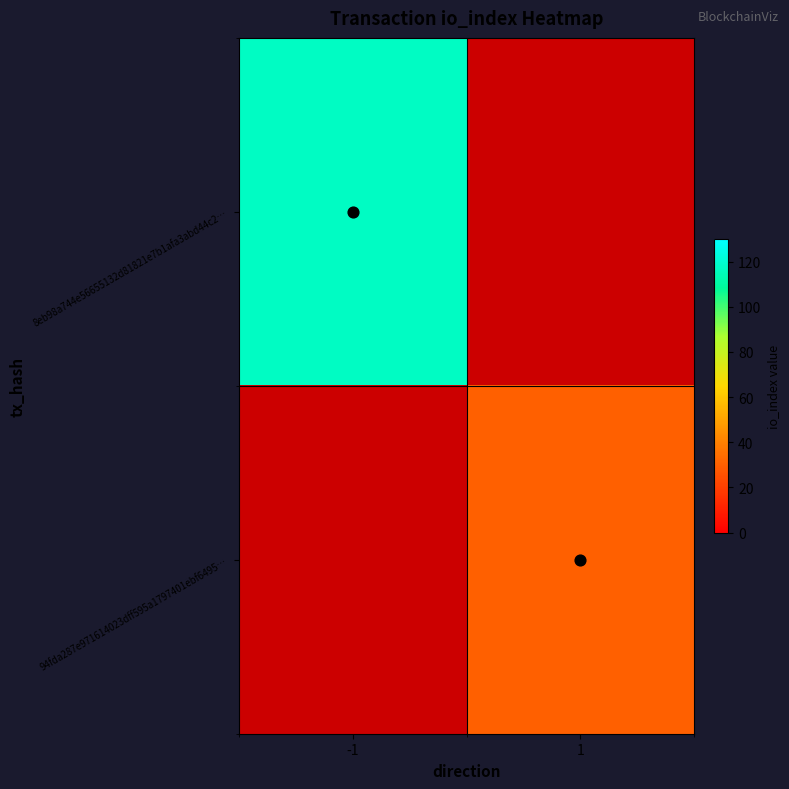

Rank the series at 1 from highest to lowest value.

8eb98a744e56655132d81821e7b1afa3abd44c2…, 94fda287e971614023dff595a1797401ebf6495…